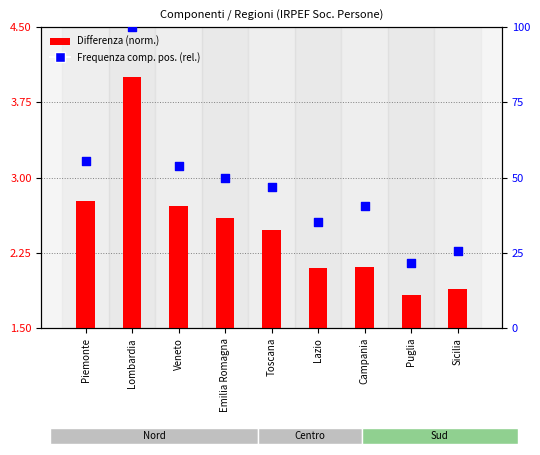

At which category is the sum across all series the highest?

Lombardia